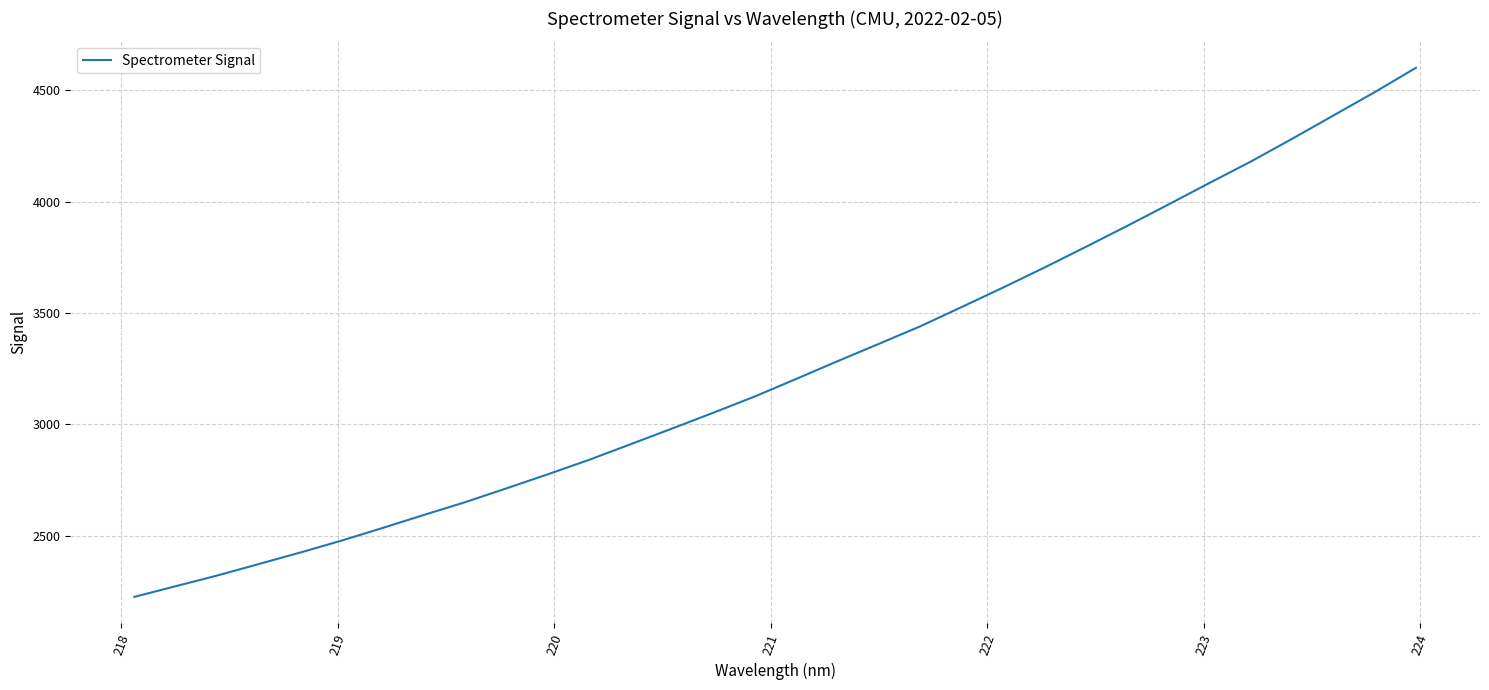

Is this an area chart (filled region under the line)?

No